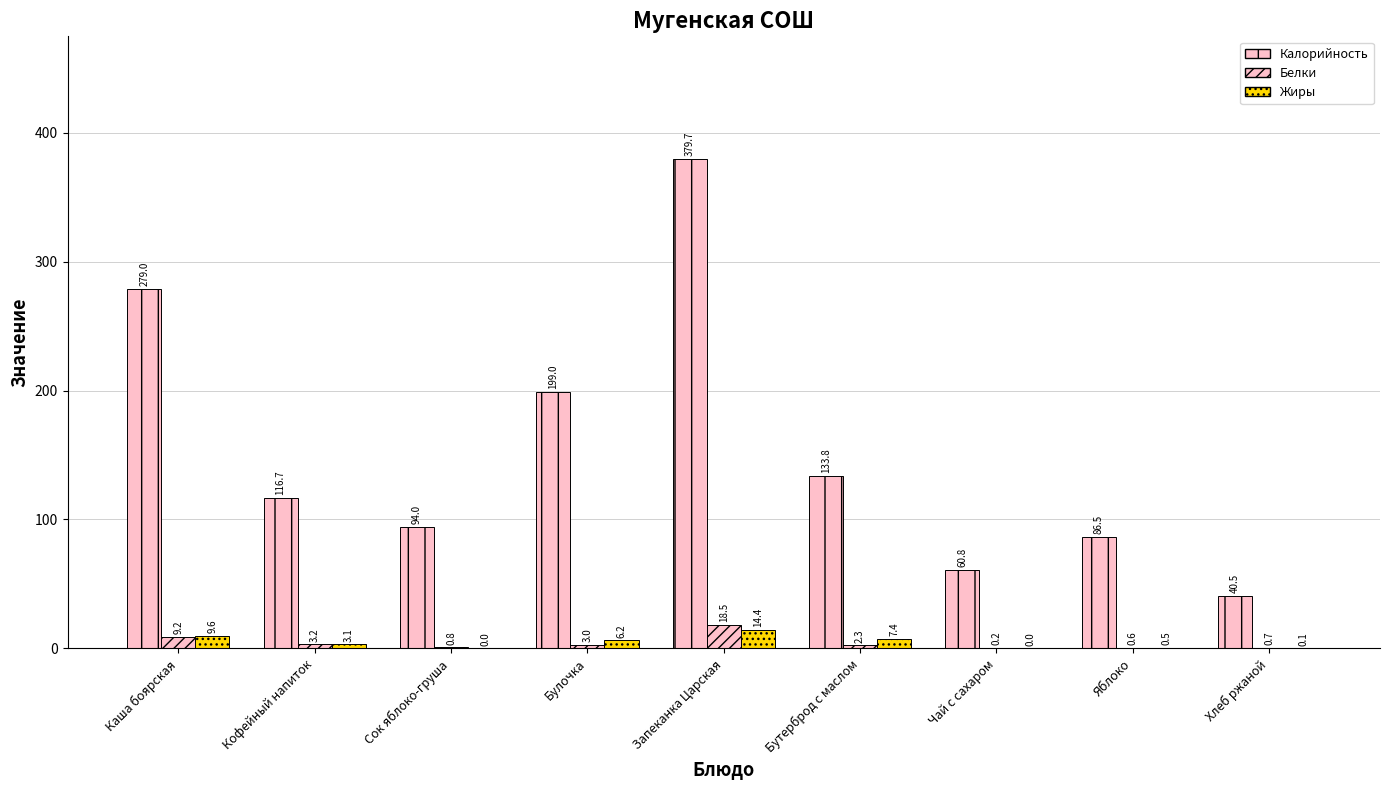

How many distinct data groups are displayed?

3